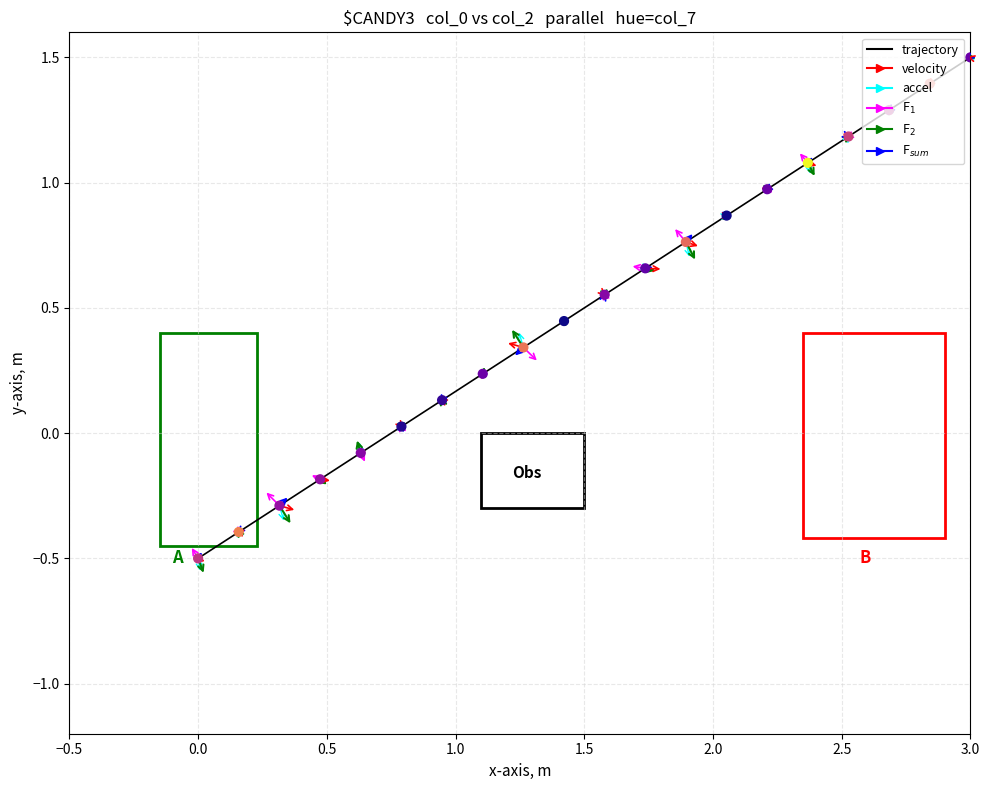

What is the greatest value displayed?

1.5